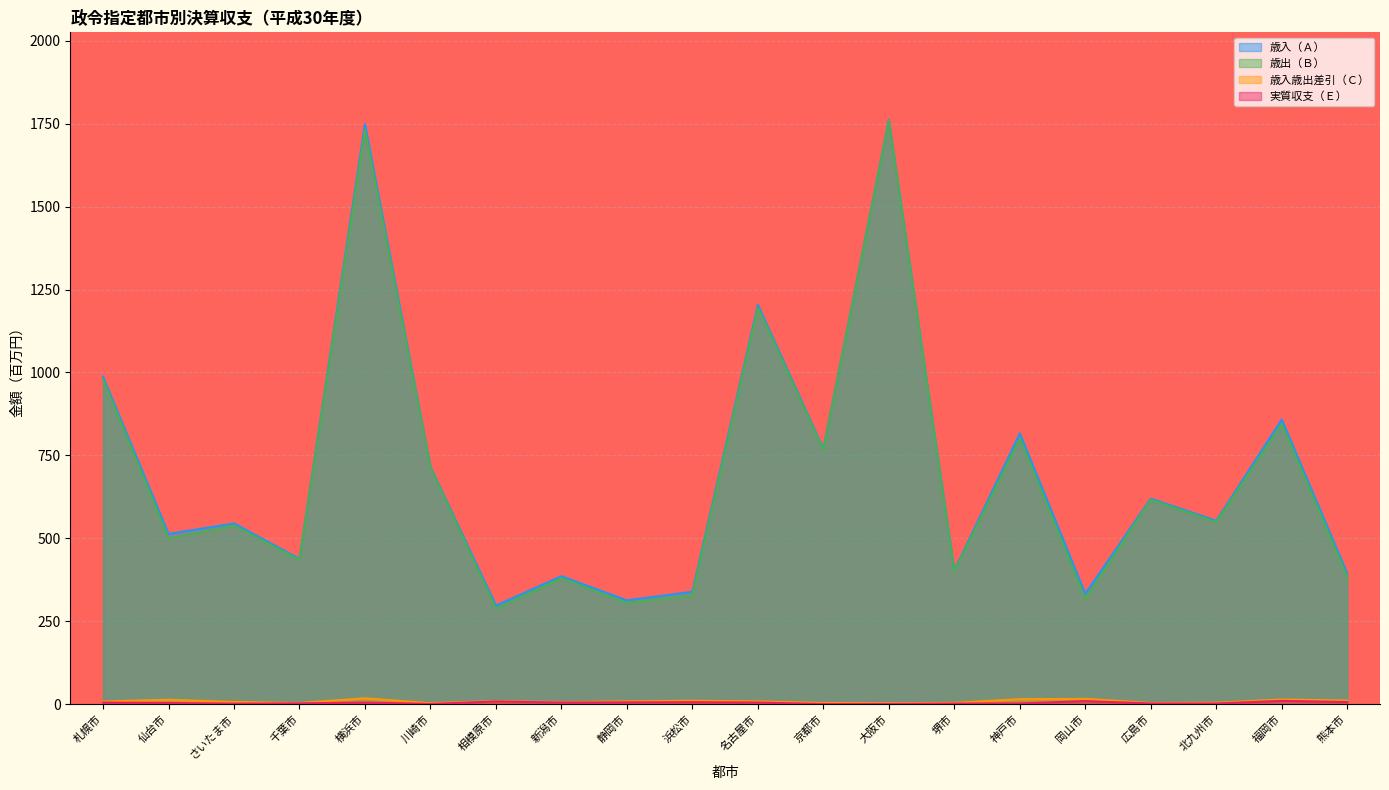

The 歳入歳出差引（Ｃ） series shows 3.9 at 堺市. True or false?

True